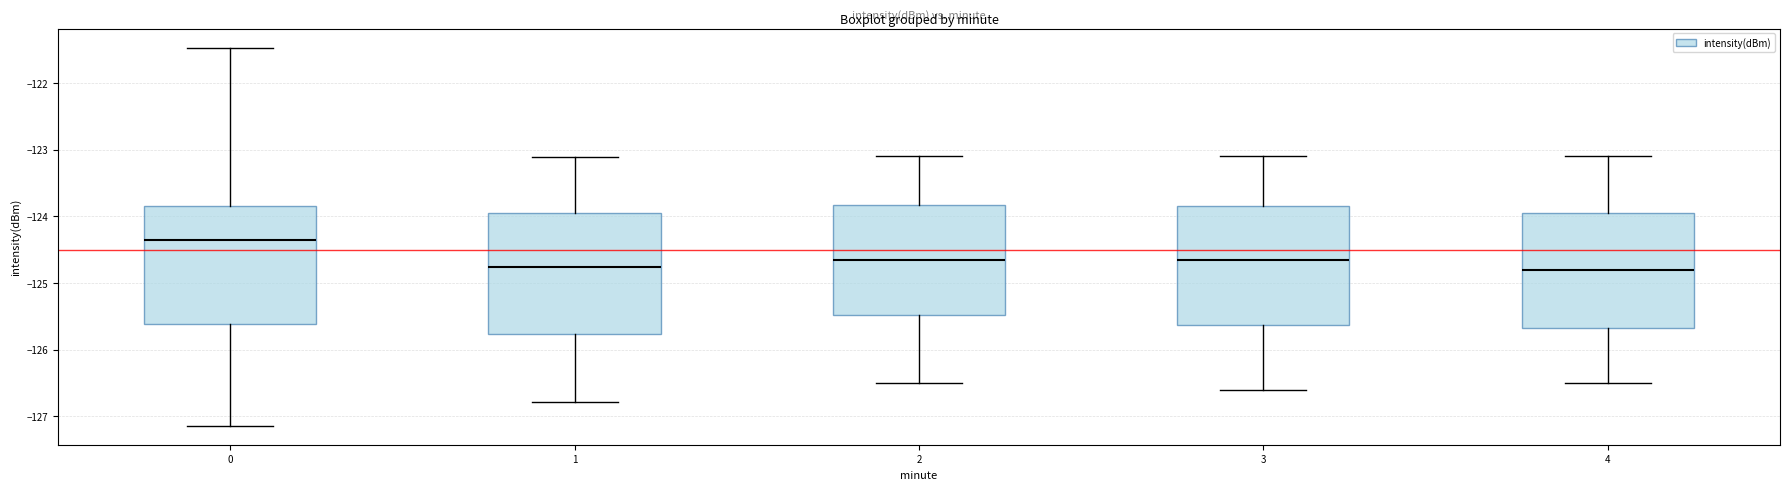

Reading left to right, transcribe this box plot: for each box, give where its median line is, the range the box spans, and where its two whiskers end, as read against the y-axis. The values are not printed on the chart, so give them approximately, as read against the axis.

0: median -124.4, box -125.6 to -123.8, whiskers -127.1 to -121.5
1: median -124.8, box -125.8 to -123.9, whiskers -126.8 to -123.1
2: median -124.6, box -125.5 to -123.8, whiskers -126.5 to -123.1
3: median -124.6, box -125.6 to -123.8, whiskers -126.6 to -123.1
4: median -124.8, box -125.7 to -123.9, whiskers -126.5 to -123.1